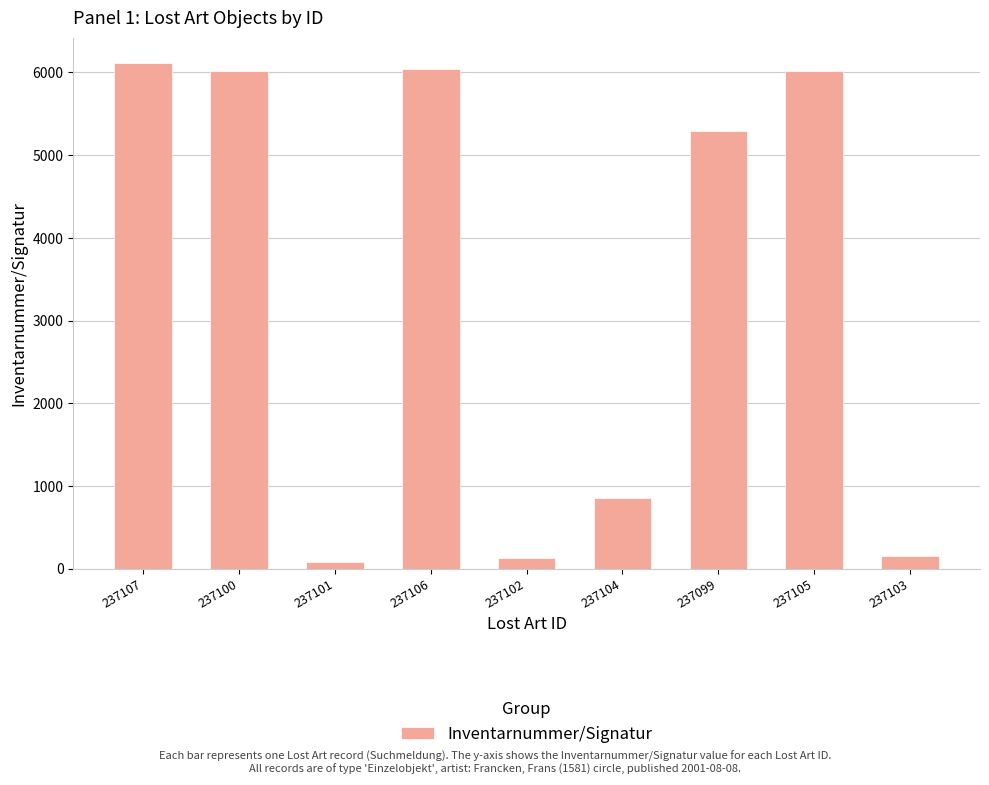

What is the greatest value displayed?

6115